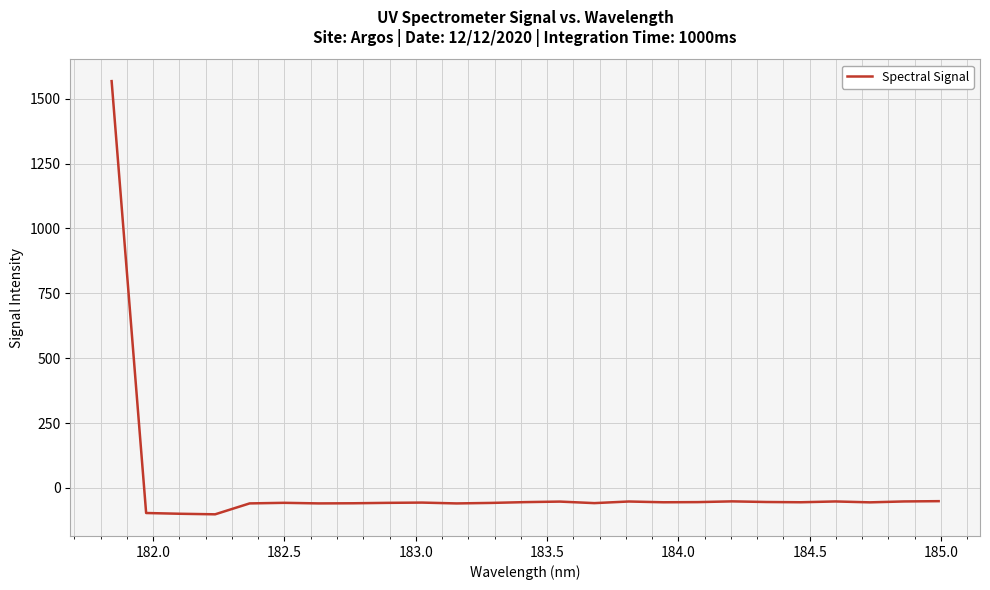

What is the difference between the maximum and minimum values?

1669.3